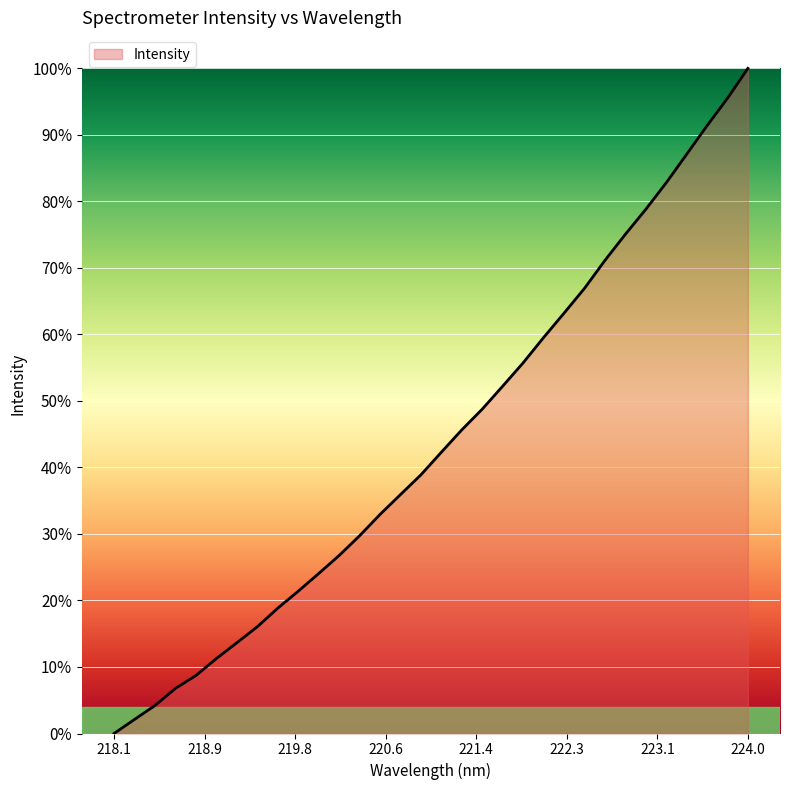

What is the sum of all values?

14.1